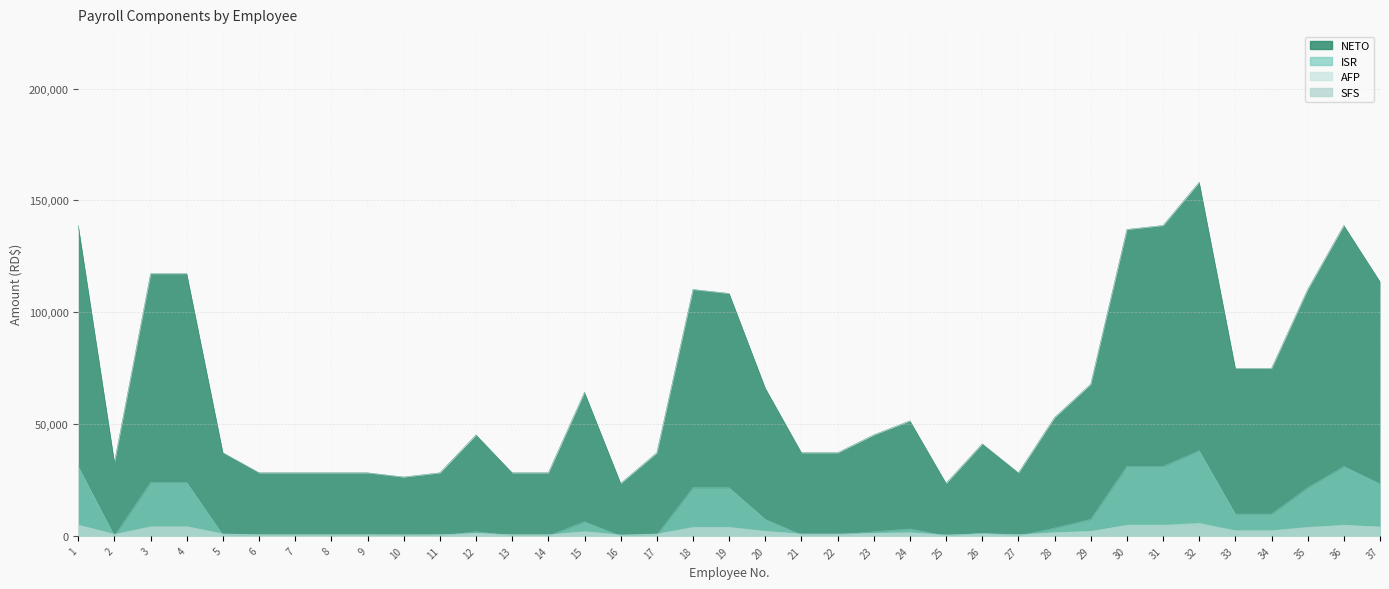

True or false: ISR has more than 2 interior local peaks.

True